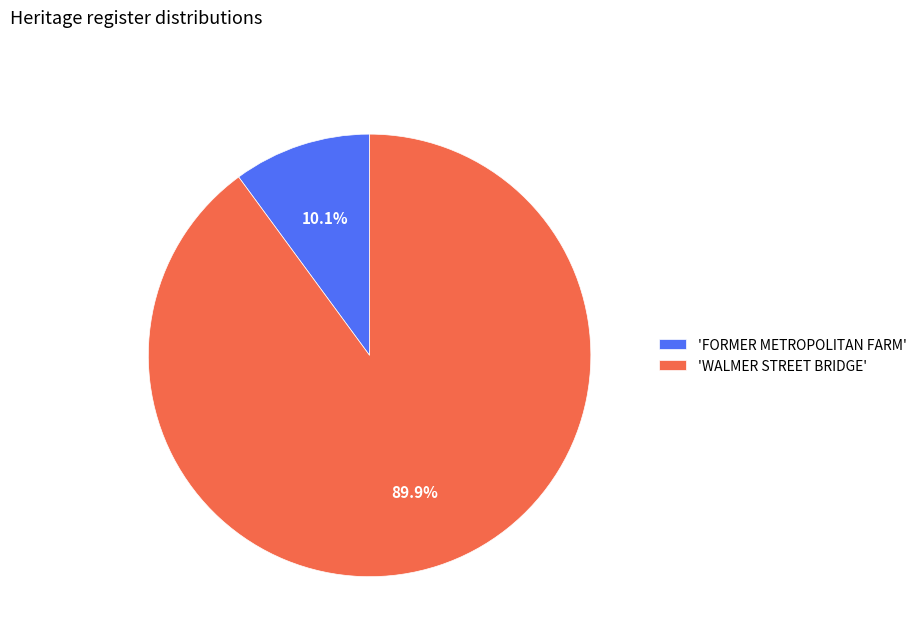

Rank the categories by value from lowest to highest.

'FORMER METROPOLITAN FARM', 'WALMER STREET BRIDGE'